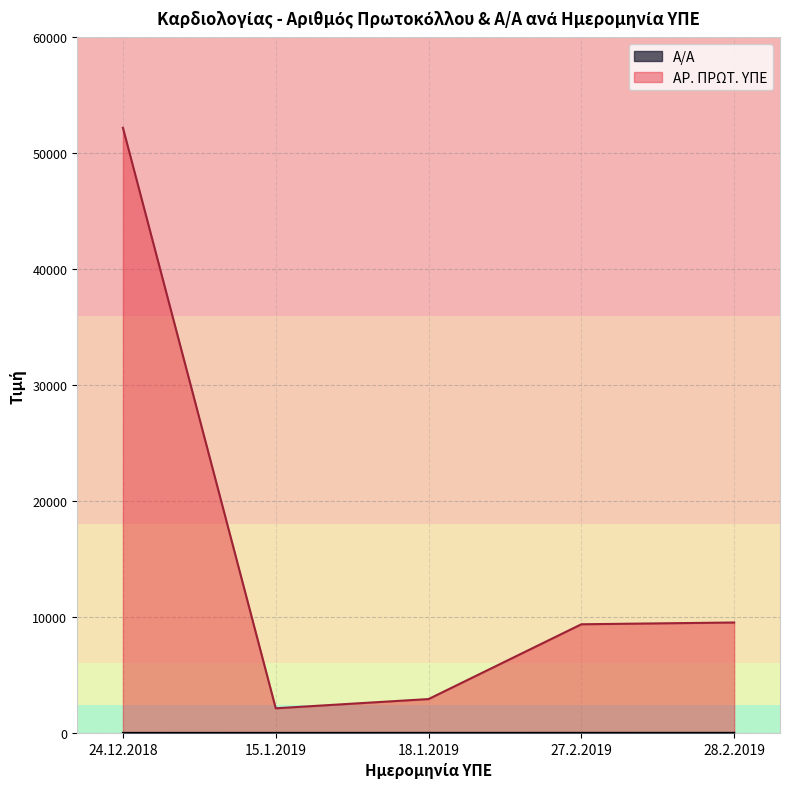

What is the value of the Α/Α point at the 3rd from the left?

3